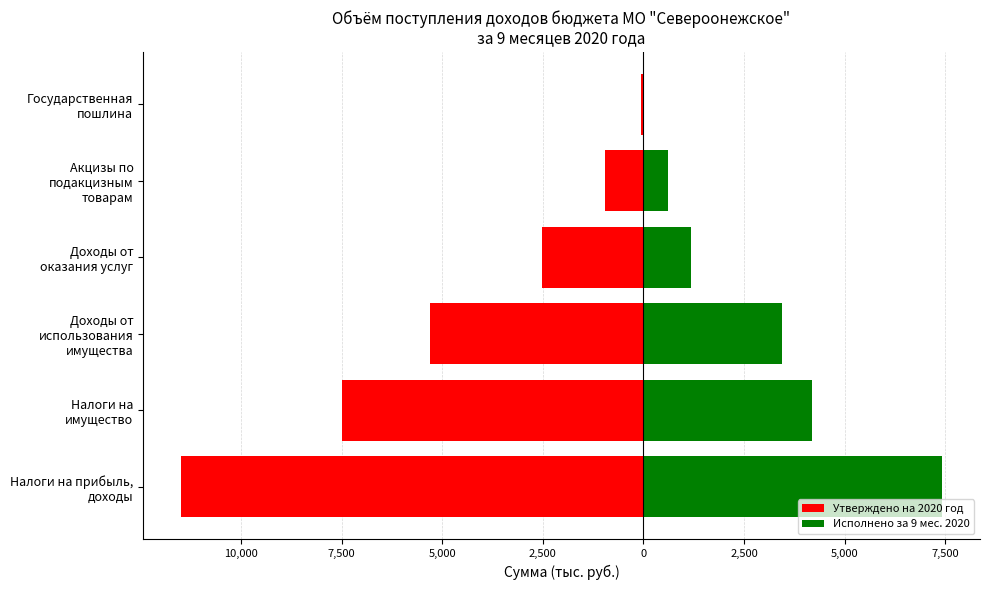

List the series in order of their peak value, lowest first.

Утверждено на 2020 год, Исполнено за 9 мес. 2020